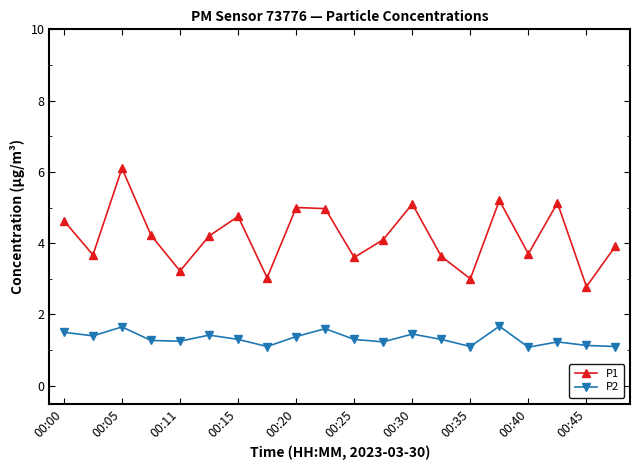

What is the sum of all P2 values?

26.5